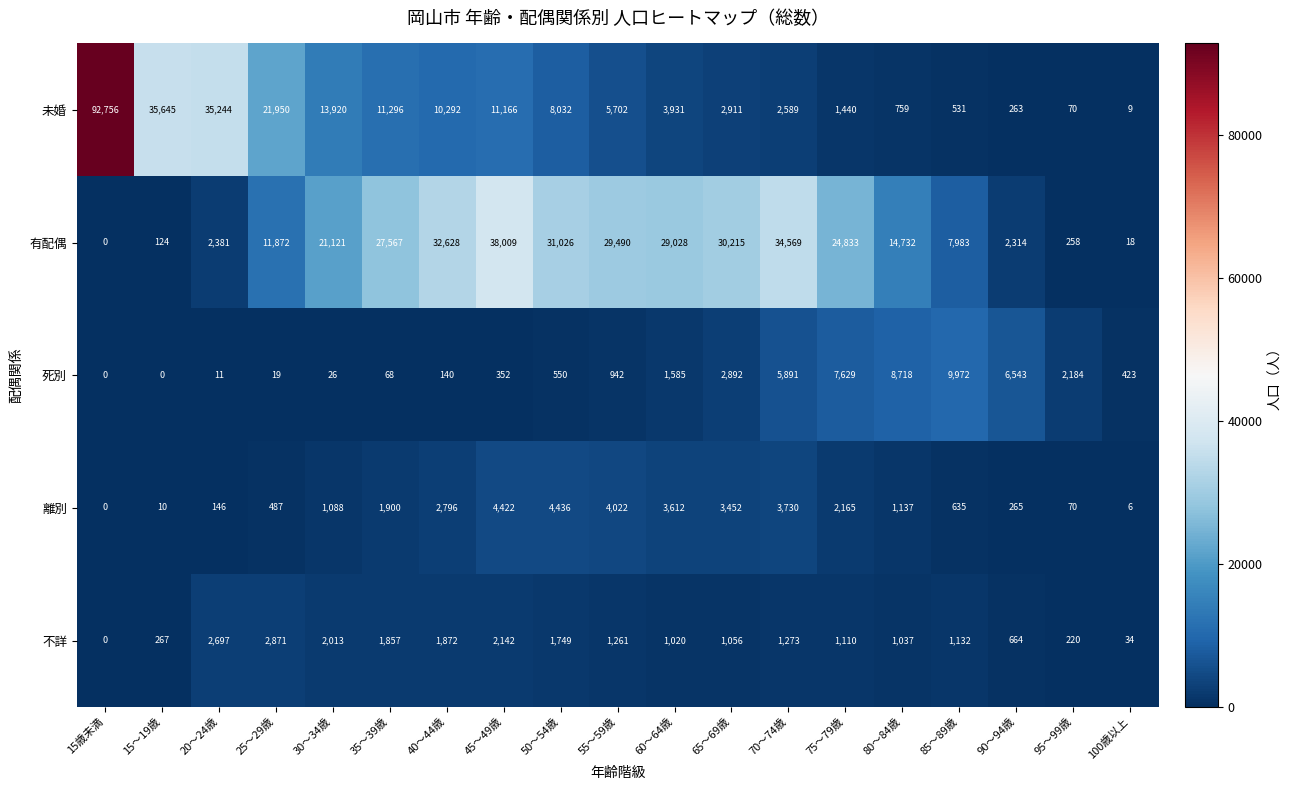

What is the difference between the 死別 values at 45～49歳 and 70～74歳?

5539